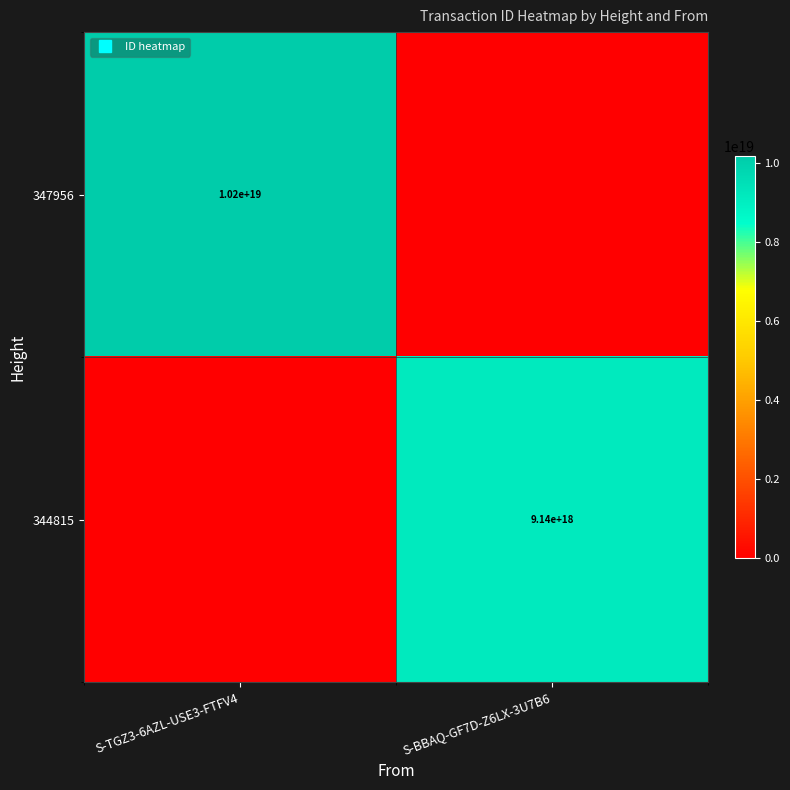

How many 347956 values are between 0 and 10170244013514876928?

2